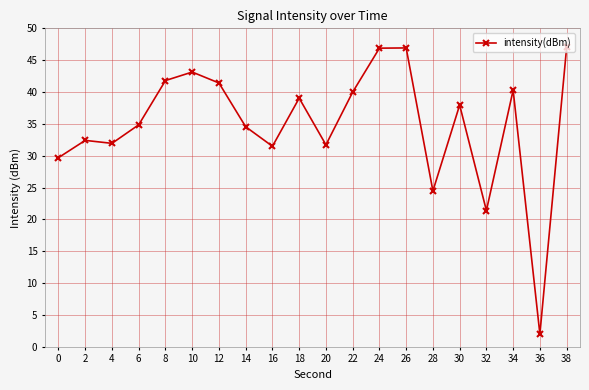

True or false: the data shows 27.8 at 12.

False